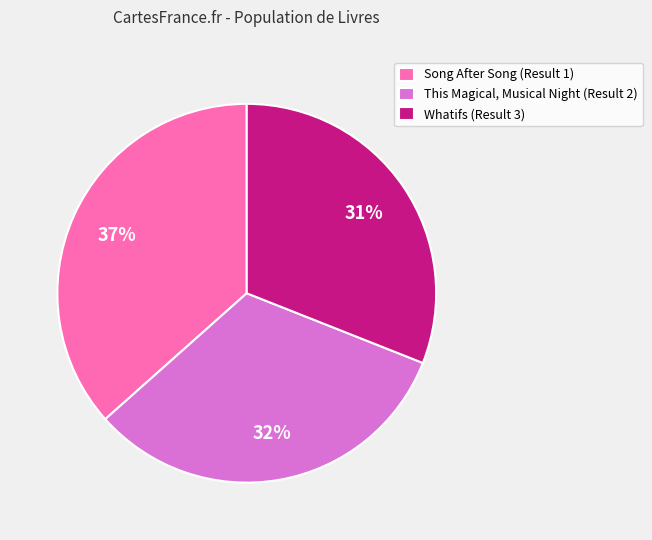

The Song After Song (Result 1) slice represents 29% of the pie. True or false?

False